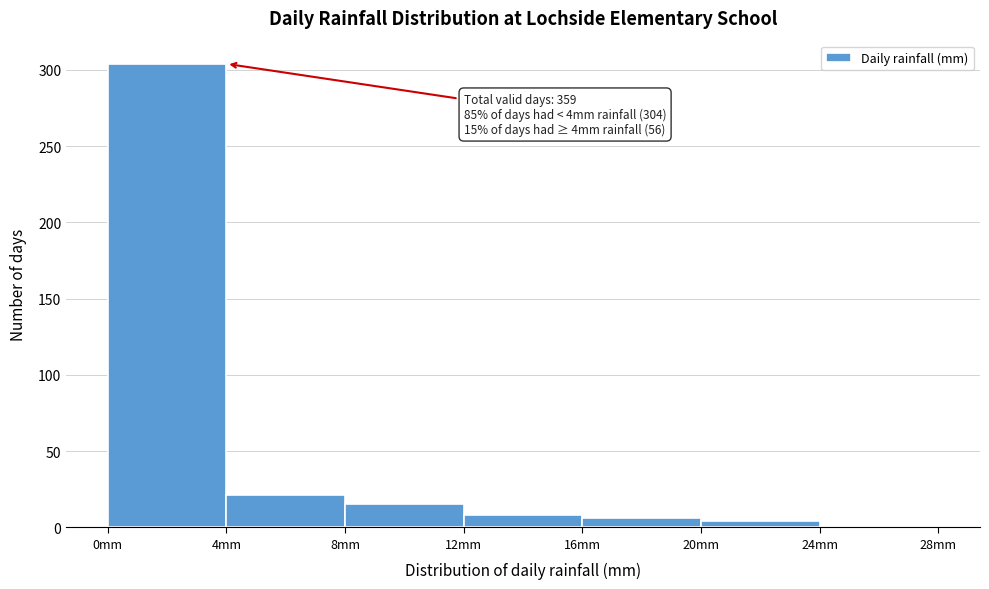

Which range on the x-axis has the tallest bar?

0 to 4